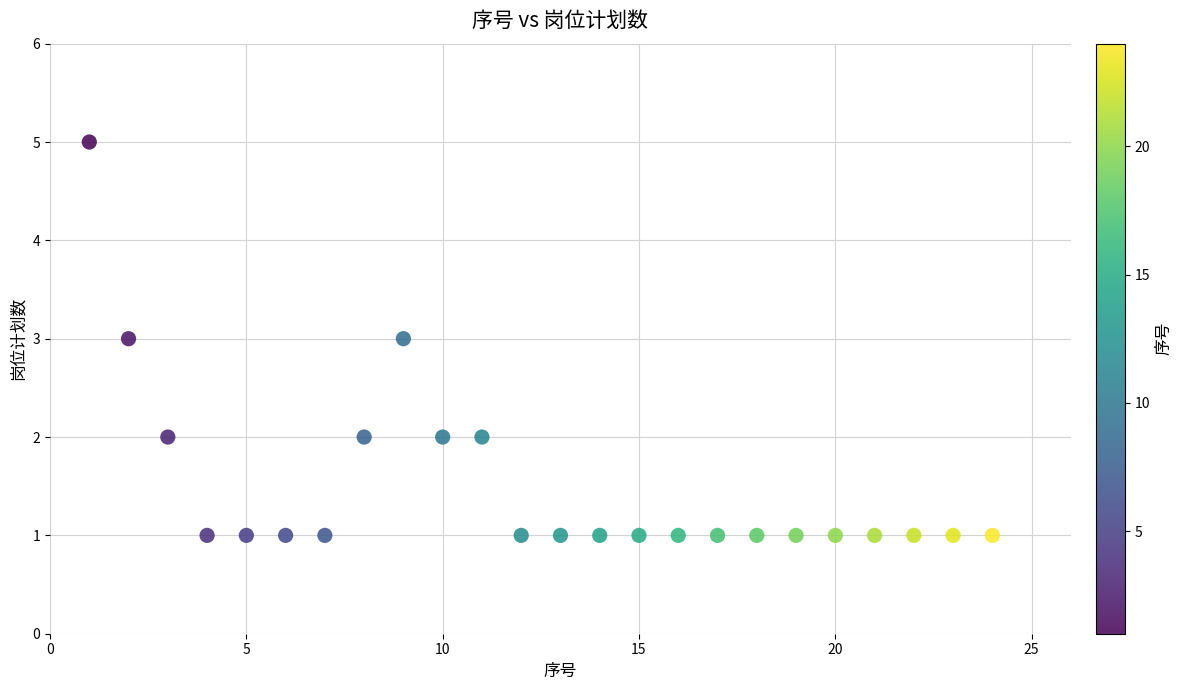

What is the range of X values (max minus min)?

23